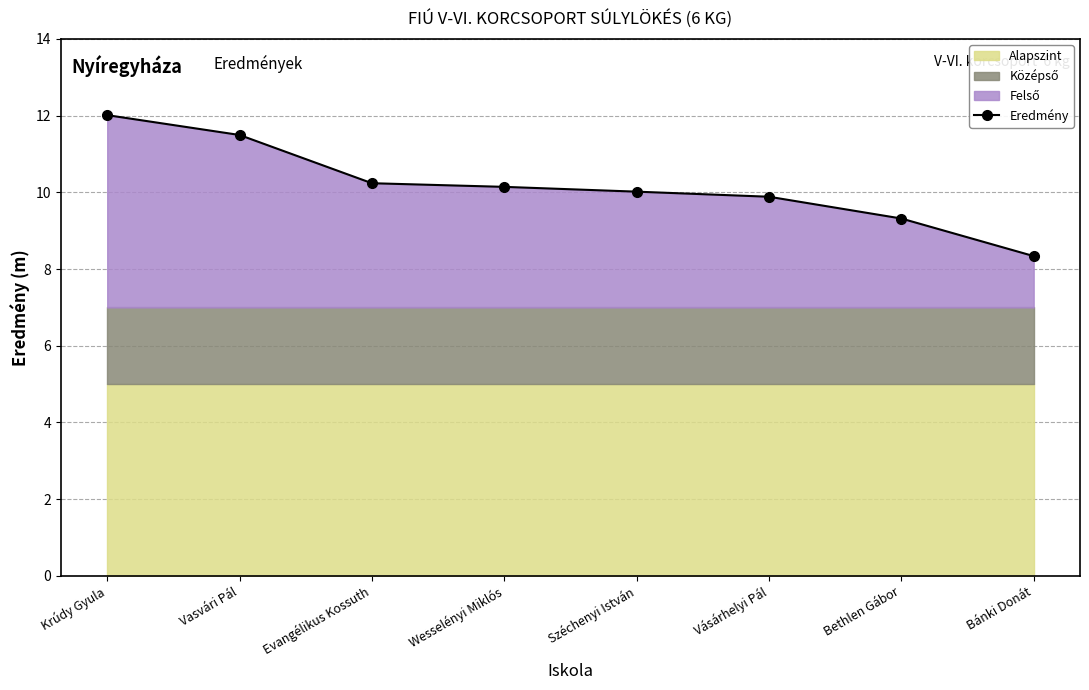

What is the difference between the values at Wesselényi Miklós and Evangélikus Kossuth?

0.1